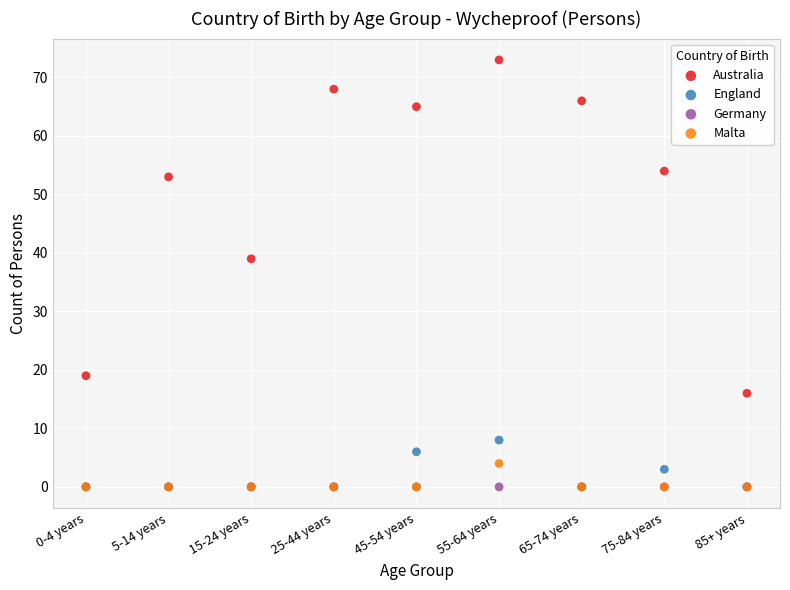

Across all series, what Y value is closest to 36?

39